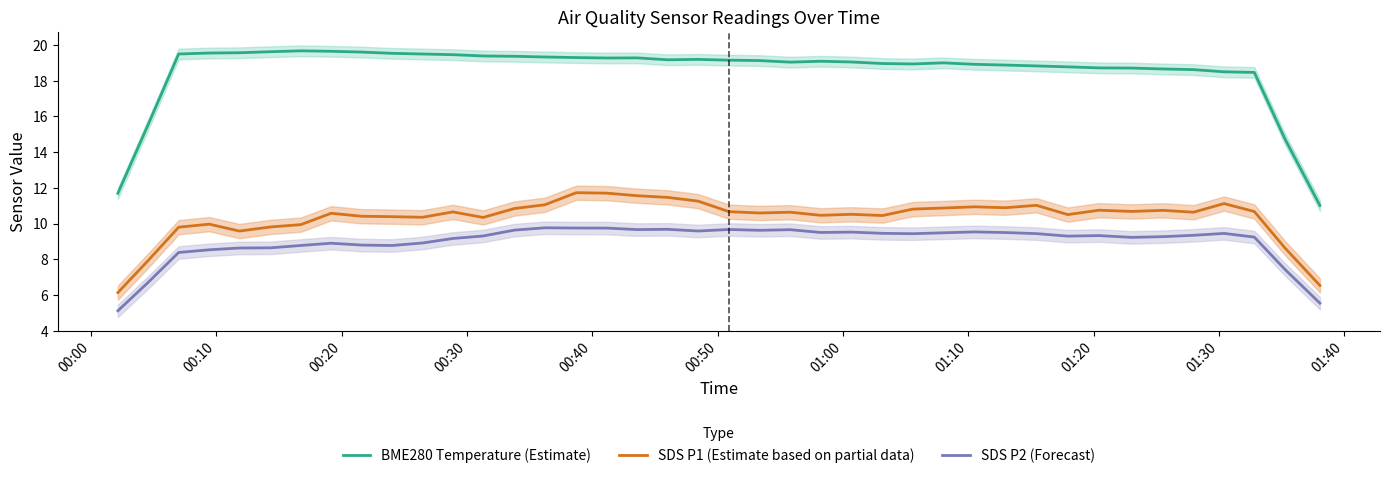

True or false: SDS P2 (Forecast) and SDS P1 (Estimate based on partial data) cross at least once.

False